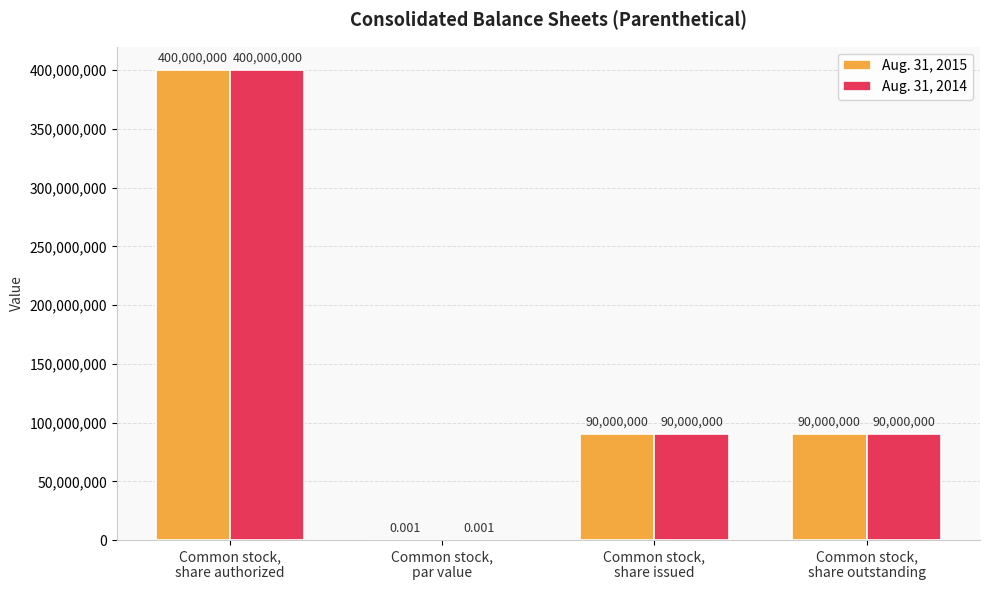

Is the value of Aug. 31, 2014 at Common stock,
par value greater than the value of Aug. 31, 2015 at Common stock,
share authorized?

No